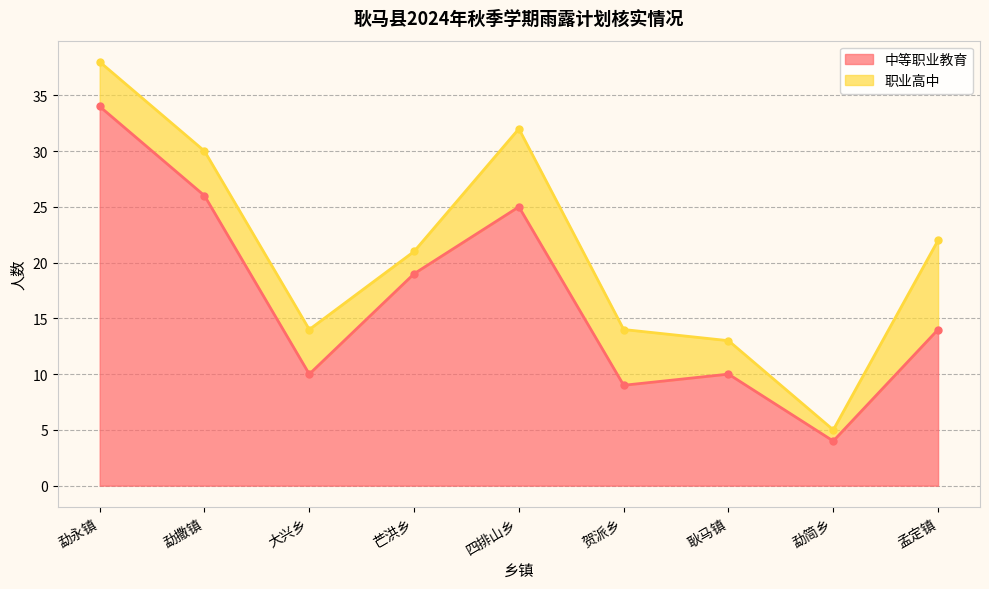

How many values exceed 14?

4